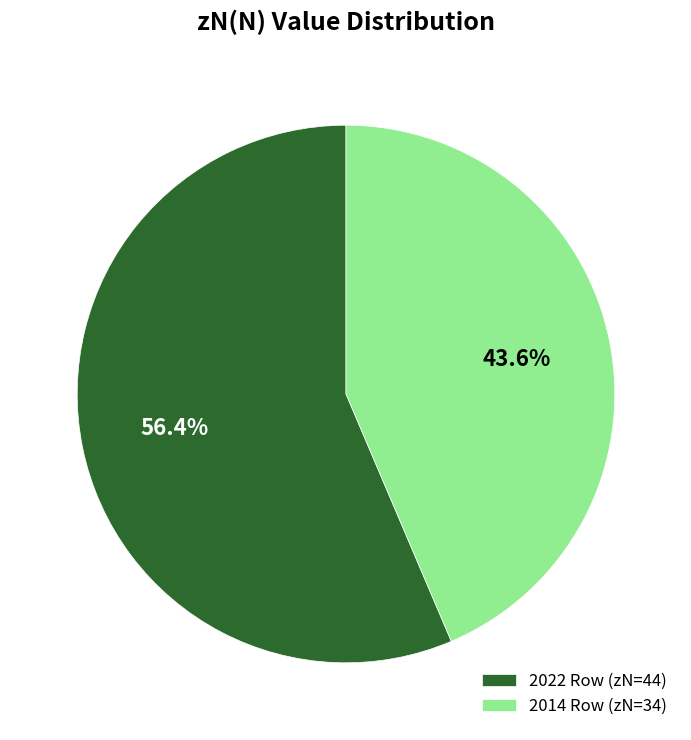

To the nearest percent, what is the average slice percentage?

50%